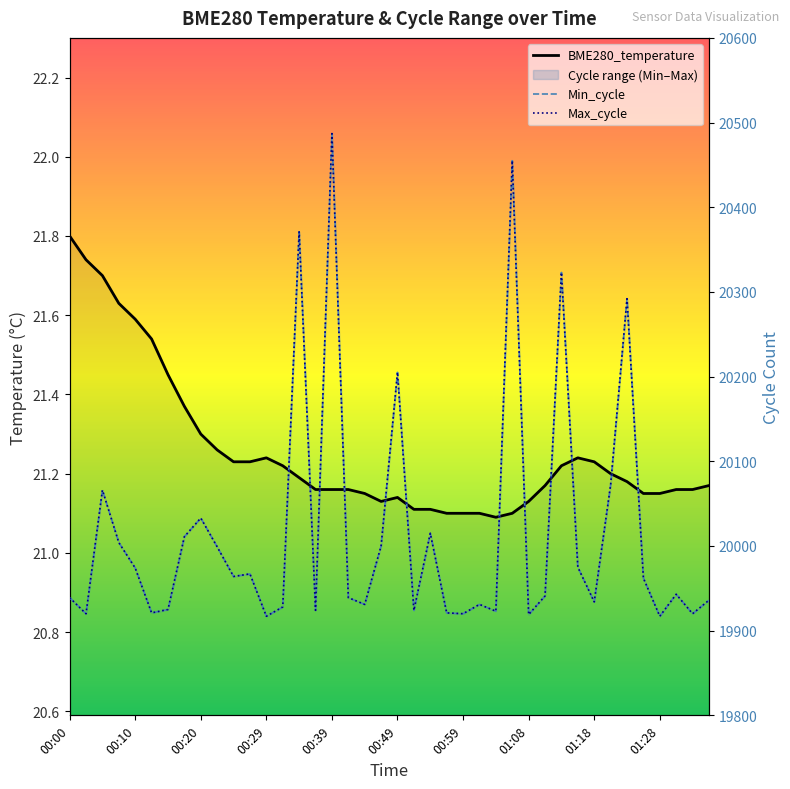

At which label is Min_cycle closest to 20202?

00:49